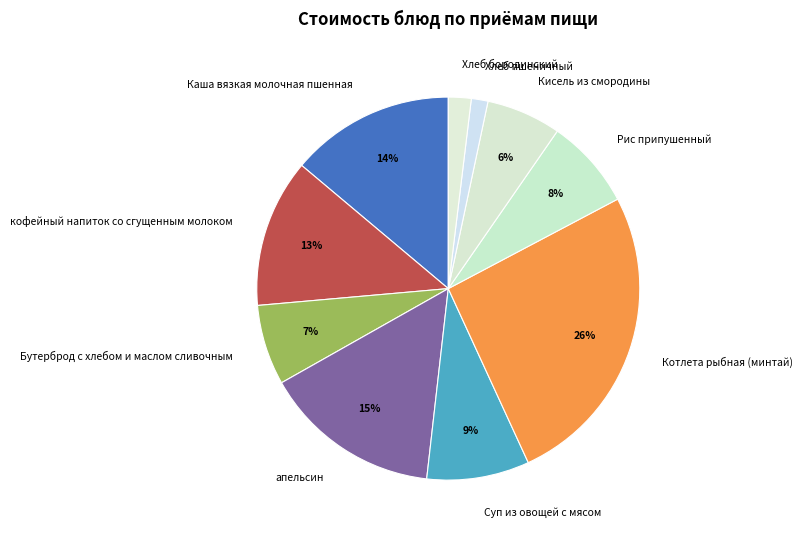

Which category has the biggest portion of the pie?

Котлета рыбная (минтай)